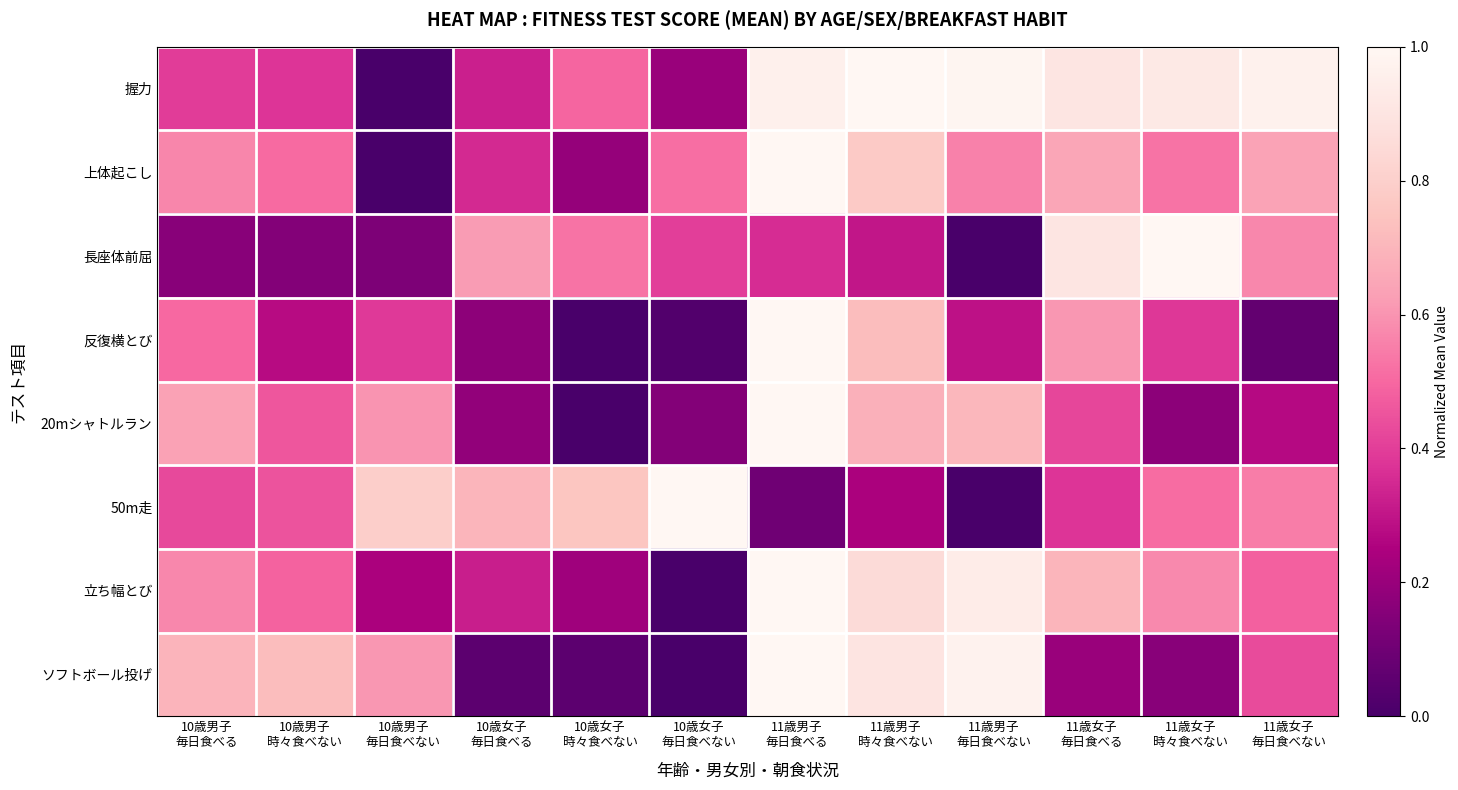

Between 10歳男子 時々食べない and 11歳女子 毎日食べる, which series saw the biggest shift?

長座体前屈